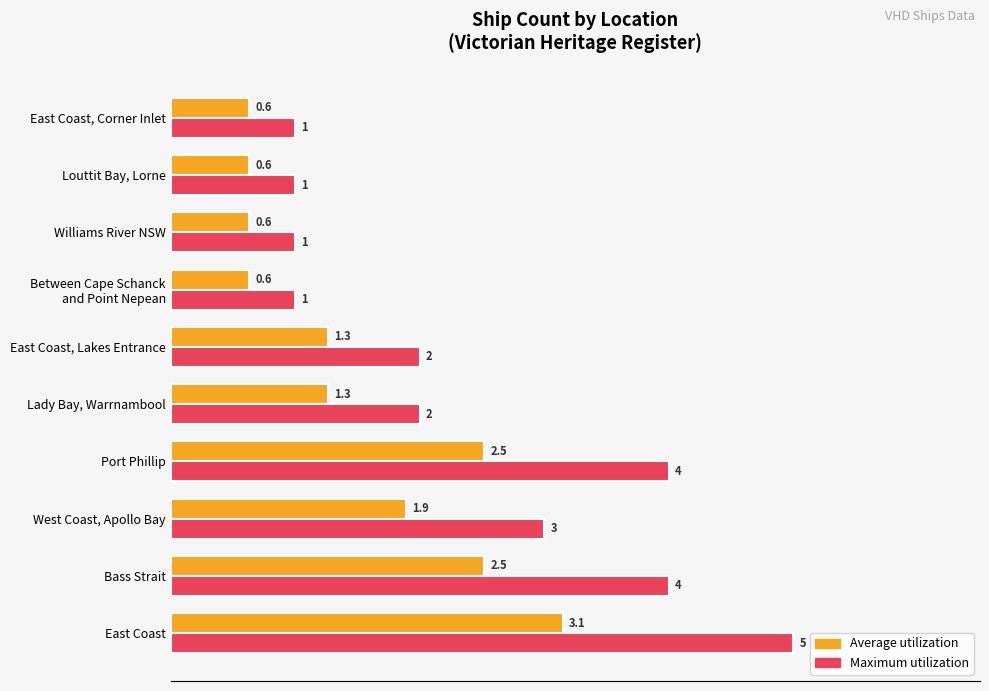

Which series has the largest total across all categories?

Maximum utilization